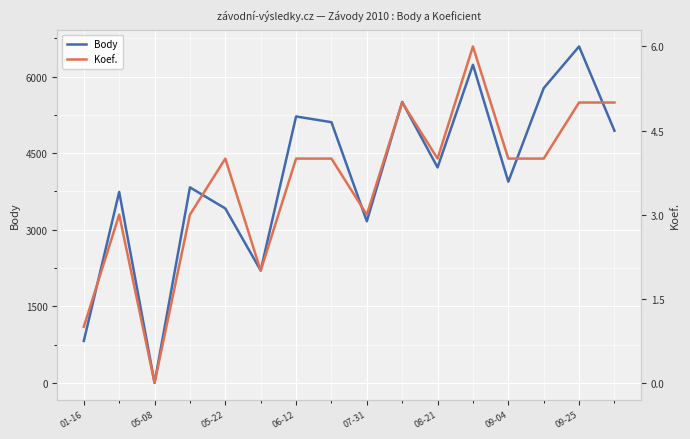

How many lines are shown in the chart?

2